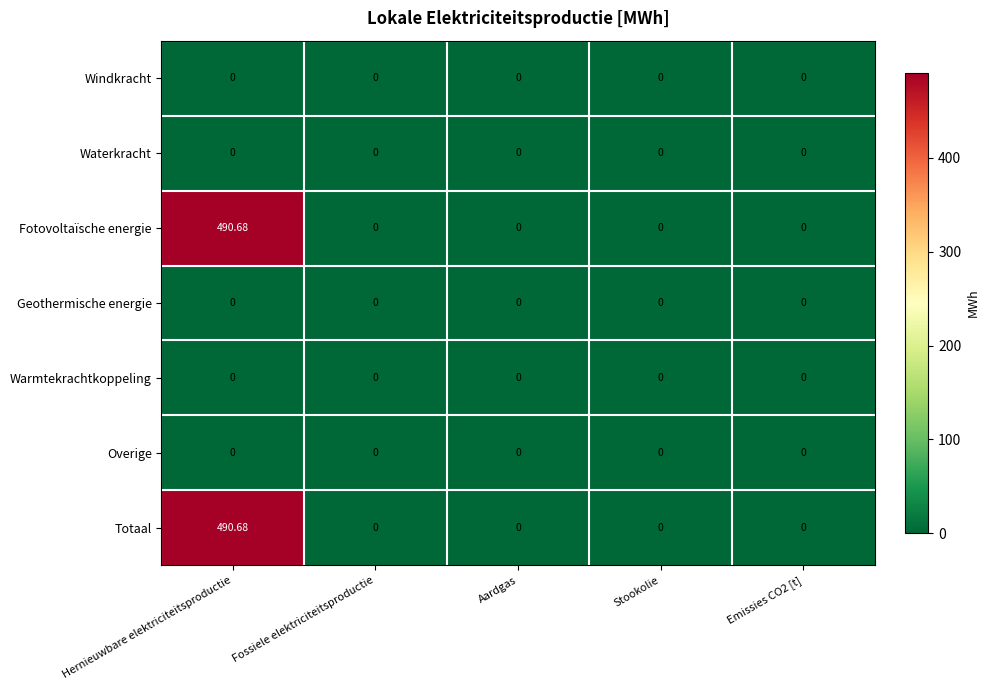

At which category is the sum across all series the highest?

Hernieuwbare elektriciteitsproductie